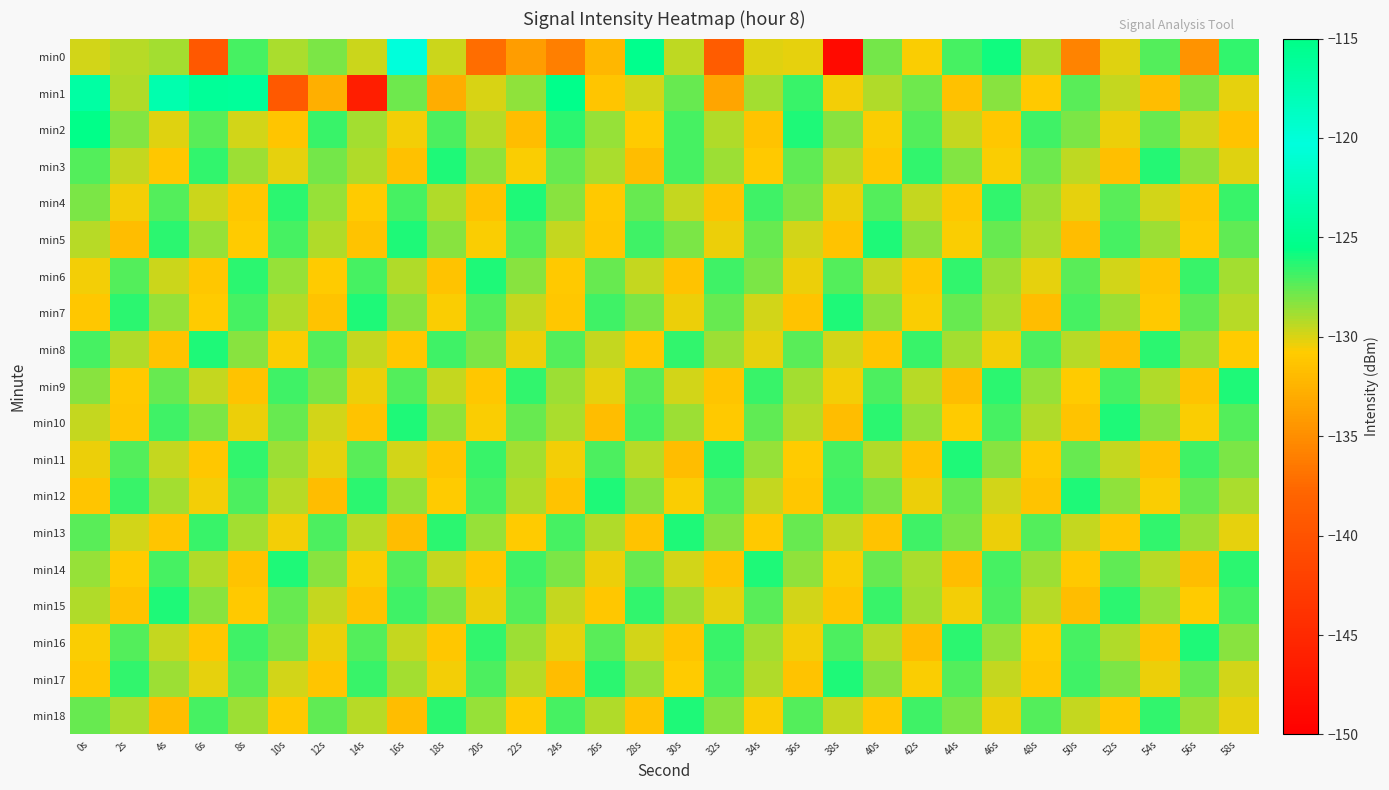

Which series has the widest spread of values?

min0